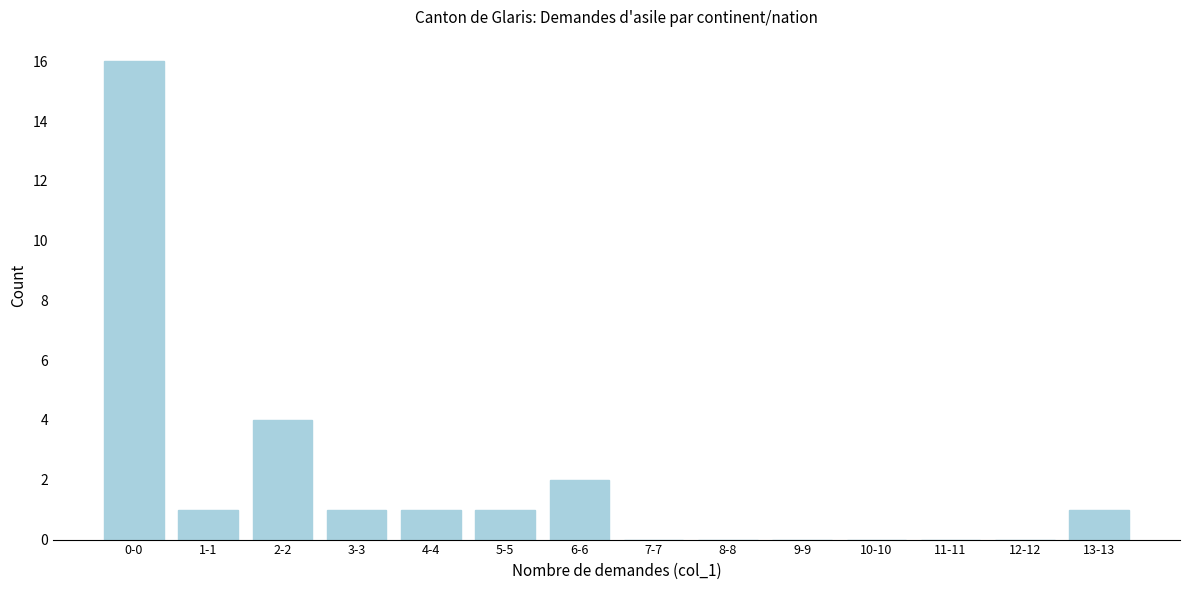

Reading left to right, extract all data points from this chart.

0-0=16	1-1=1	2-2=4	3-3=1	4-4=1	5-5=1	6-6=2	7-7=0	8-8=0	9-9=0	10-10=0	11-11=0	12-12=0	13-13=1